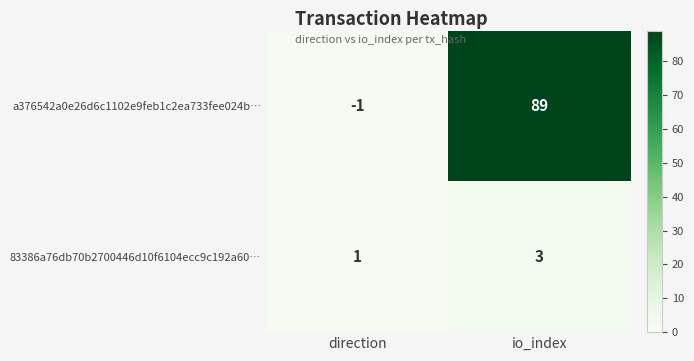

What is the sum of all a376542a0e26d6c1102e9feb1c2ea733fee024b… values?

88